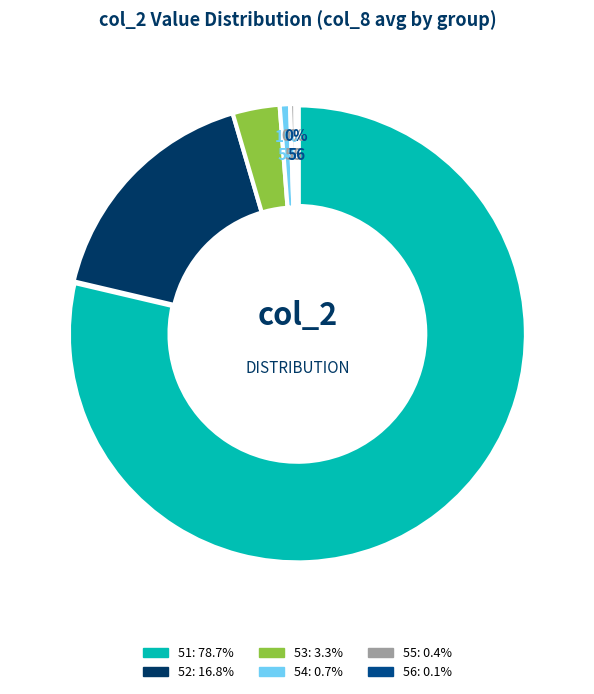

Does any single category account for the majority?

Yes